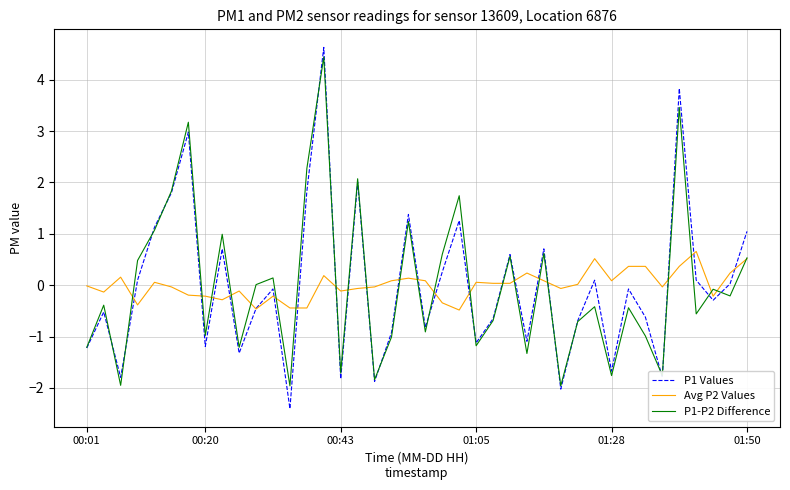

How many interior local valleys does the P1 Values series have?

13